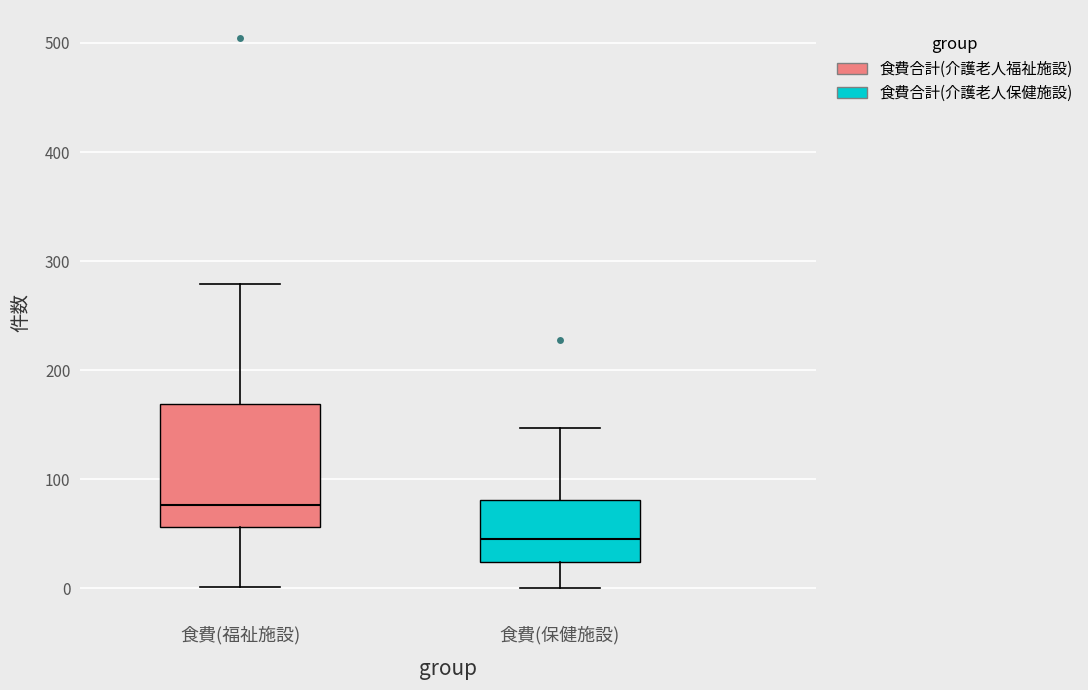

Reading left to right, read every box against the y-axis: the position of its median line, the range the box covers, and the ends of its whiskers. The values are not printed on the chart, so give them approximately, as read against the axis.

食費(福祉施設): median 80, box 60 to 170, whiskers 0 to 280
食費(保健施設): median 50, box 20 to 80, whiskers 0 to 150